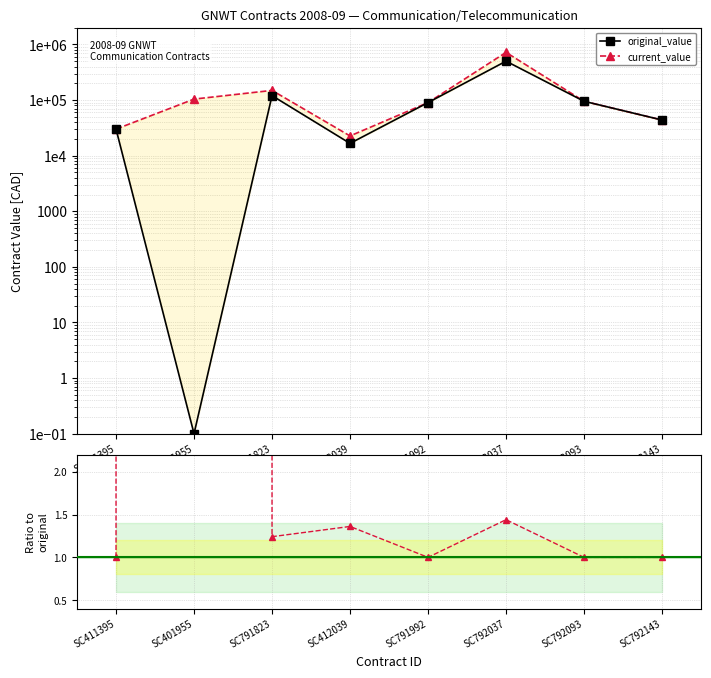

At which label does current_value / original_value reach its peak?

SC401955